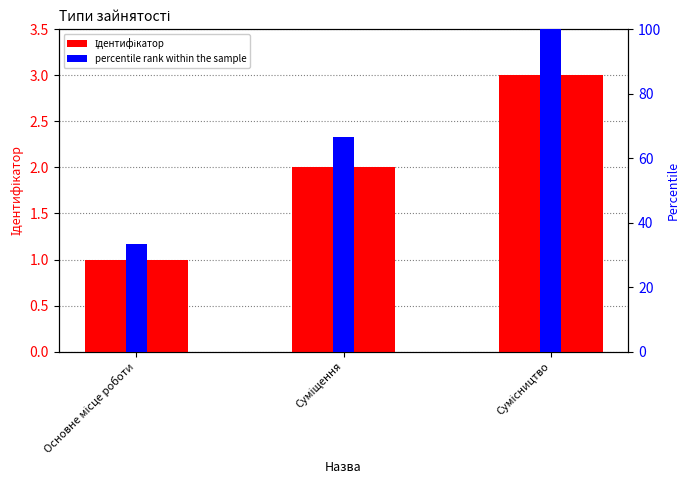

Reading left to right, transcribe all the data shown in this chart.

Ідентифікатор: 1.0	2.0	3.0
percentile rank within the sample: 33.3	66.7	100.0